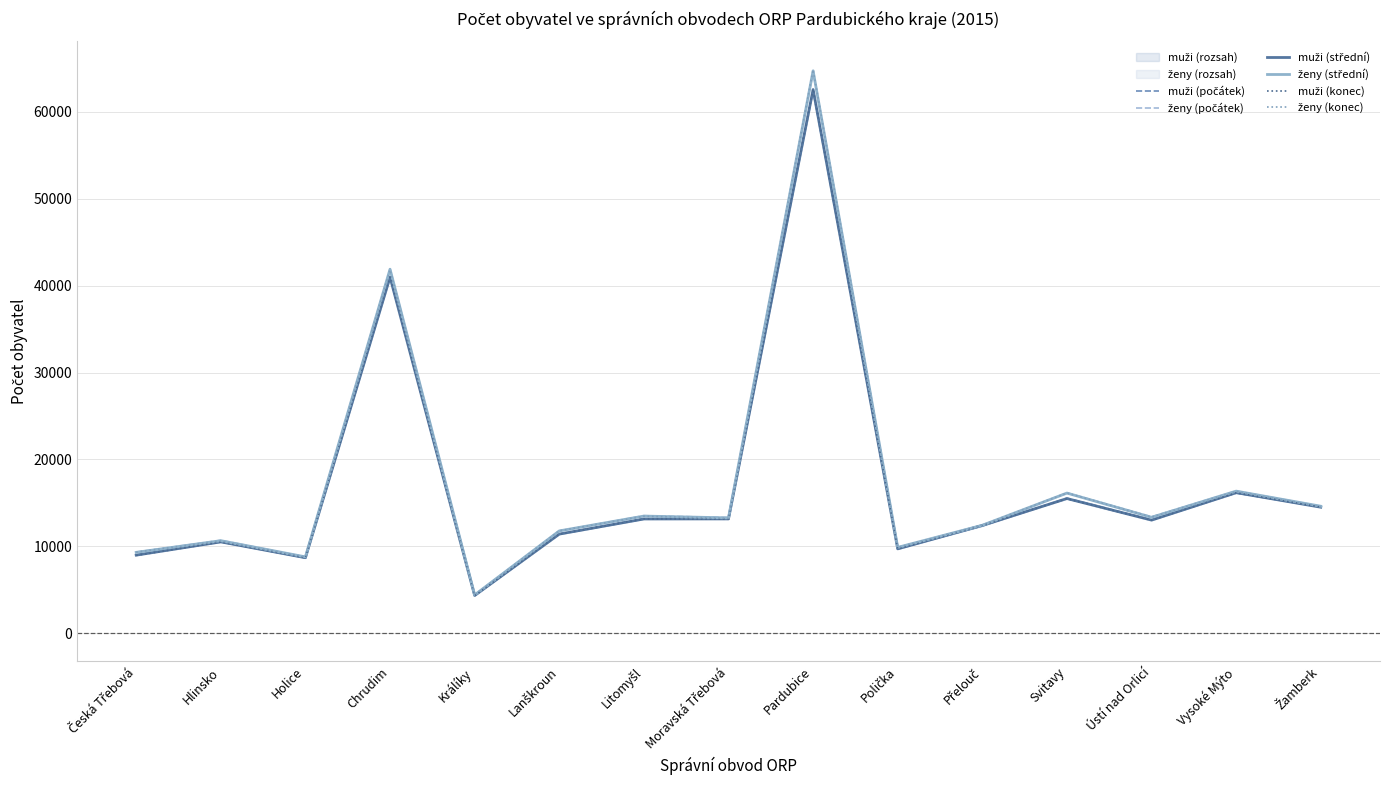

What is the label of the 1st point from the left?

Česká Třebová